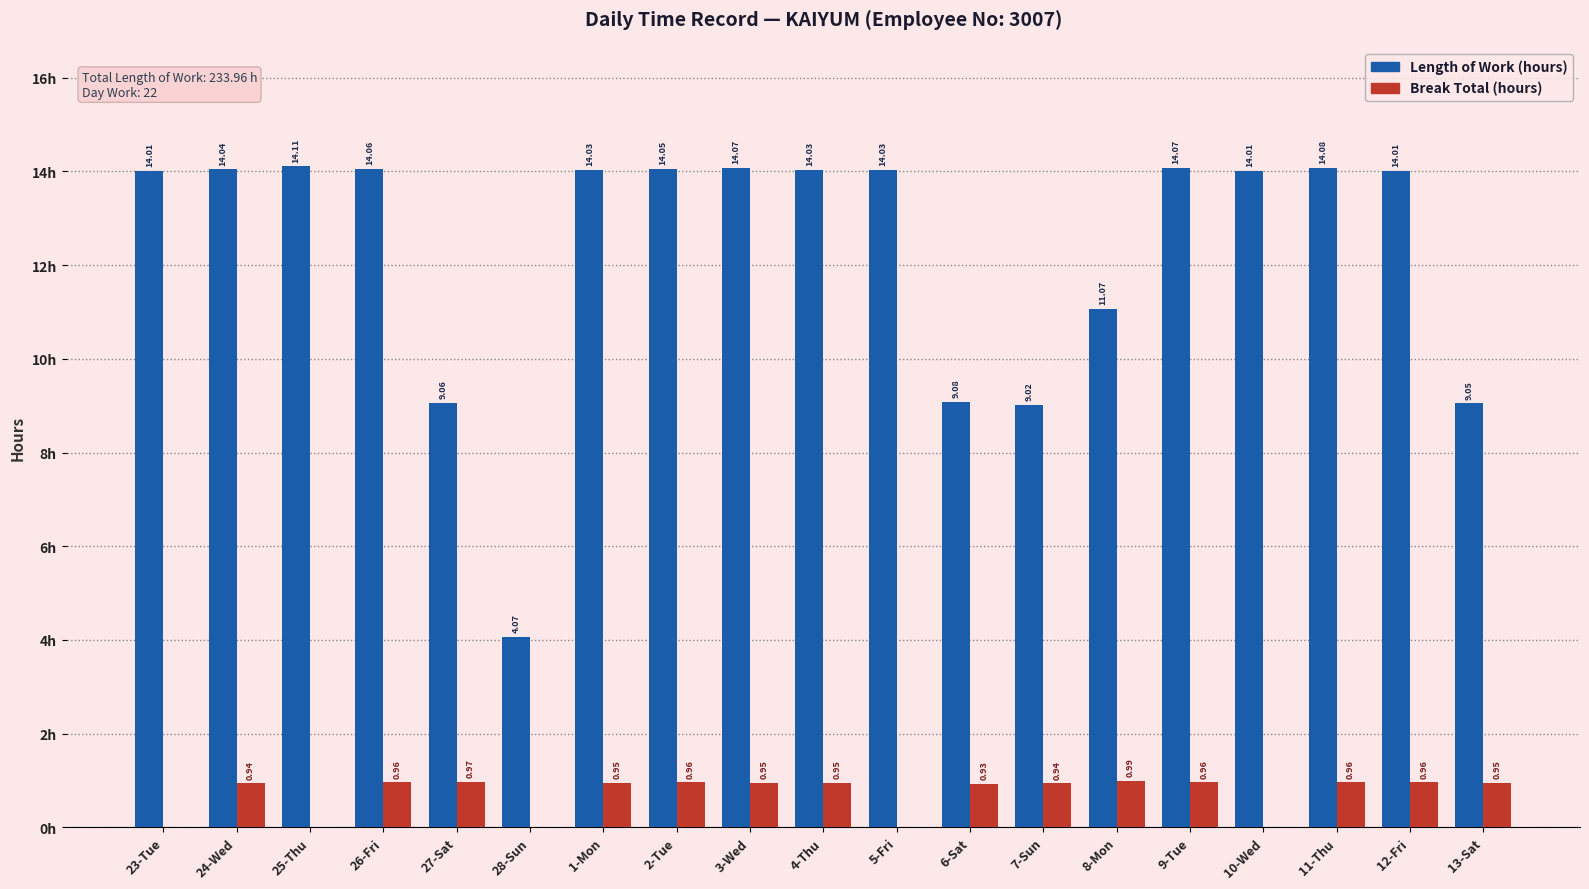

Is the value of Length of Work (hours) at 27-Sat greater than the value of Break Total (hours) at 25-Thu?

Yes